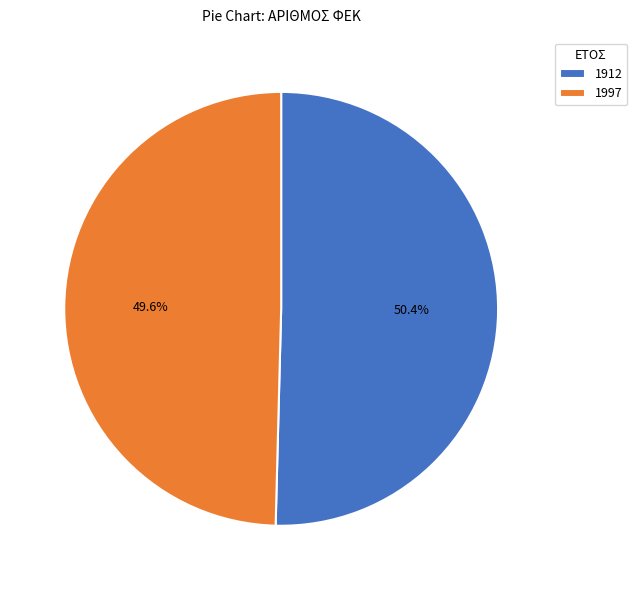

How many segments does this pie chart have?

2